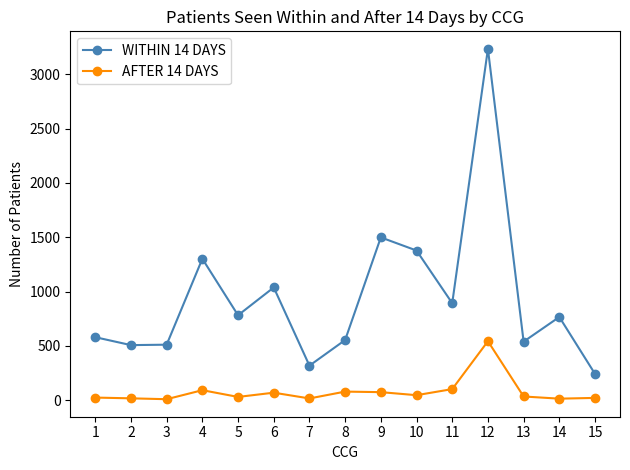

The value of WITHIN 14 DAYS at 15 is 90. True or false?

False